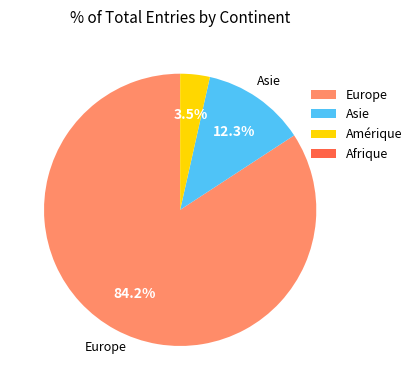

What percentage is NOT represented by Asie?

87.7%